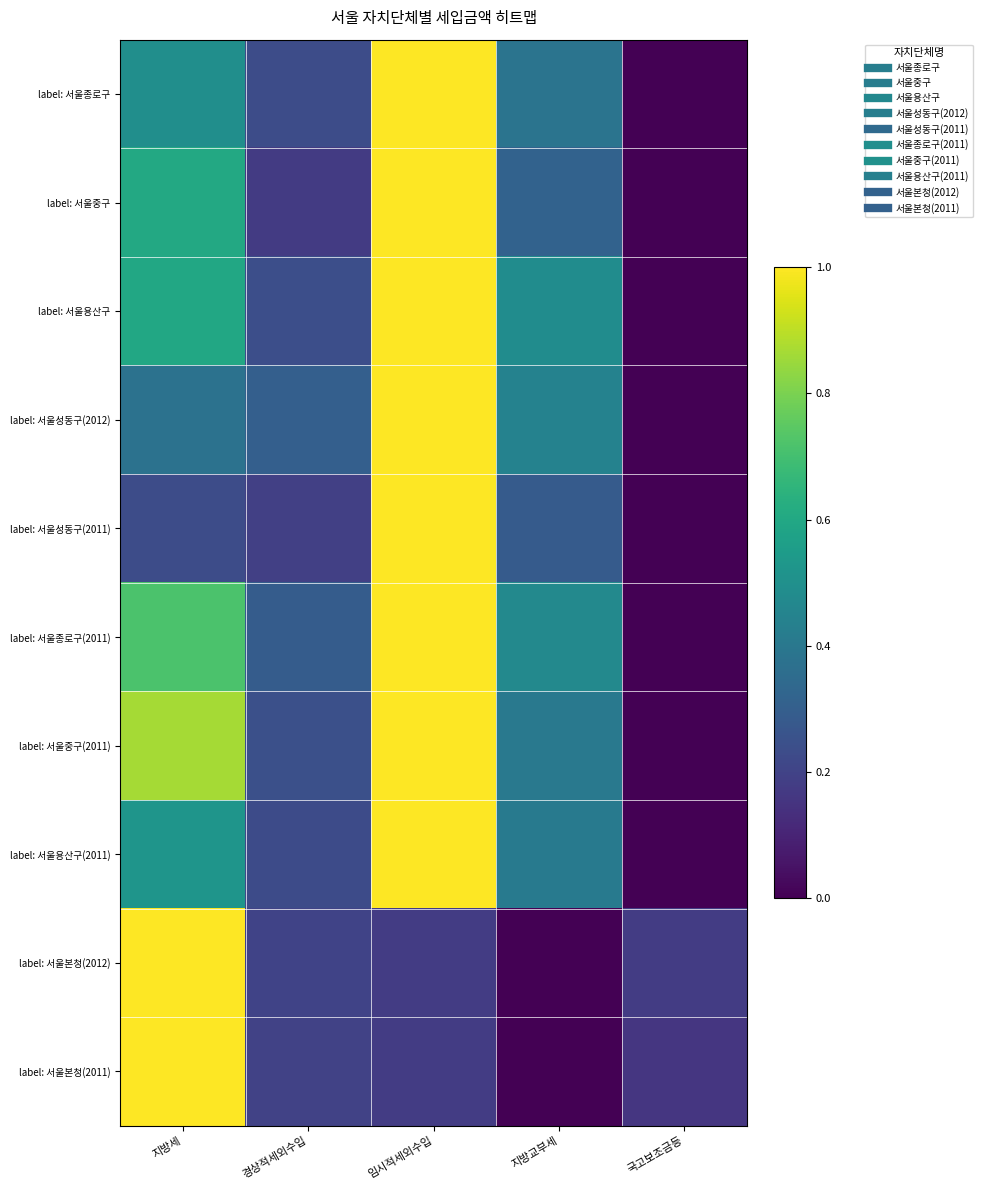

Reading left to right, extract all data points from this chart.

label: 서울종로구: 지방세=0.5	경상적세외수입=0.2	임시적세외수입=1.0	지방교부세=0.4	국고보조금등=0.0
label: 서울중구: 지방세=0.6	경상적세외수입=0.2	임시적세외수입=1.0	지방교부세=0.3	국고보조금등=0.0
label: 서울용산구: 지방세=0.6	경상적세외수입=0.2	임시적세외수입=1.0	지방교부세=0.5	국고보조금등=0.0
label: 서울성동구(2012): 지방세=0.4	경상적세외수입=0.3	임시적세외수입=1.0	지방교부세=0.4	국고보조금등=0.0
label: 서울성동구(2011): 지방세=0.2	경상적세외수입=0.2	임시적세외수입=1.0	지방교부세=0.3	국고보조금등=0.0
label: 서울종로구(2011): 지방세=0.7	경상적세외수입=0.3	임시적세외수입=1.0	지방교부세=0.5	국고보조금등=0.0
label: 서울중구(2011): 지방세=0.9	경상적세외수입=0.2	임시적세외수입=1.0	지방교부세=0.4	국고보조금등=0.0
label: 서울용산구(2011): 지방세=0.5	경상적세외수입=0.2	임시적세외수입=1.0	지방교부세=0.4	국고보조금등=0.0
label: 서울본청(2012): 지방세=1.0	경상적세외수입=0.2	임시적세외수입=0.2	지방교부세=0.0	국고보조금등=0.2
label: 서울본청(2011): 지방세=1.0	경상적세외수입=0.2	임시적세외수입=0.2	지방교부세=0.0	국고보조금등=0.2